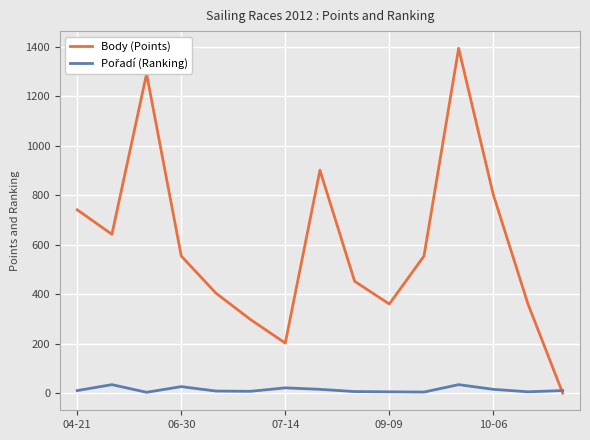

What is the greatest value displayed?

1394